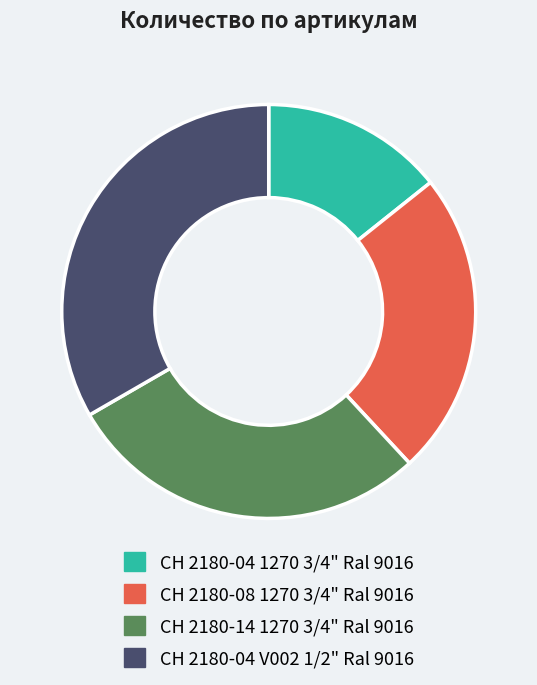

Does CH 2180-14 1270 3/4" Ral 9016 account for over 50% of the chart?

No